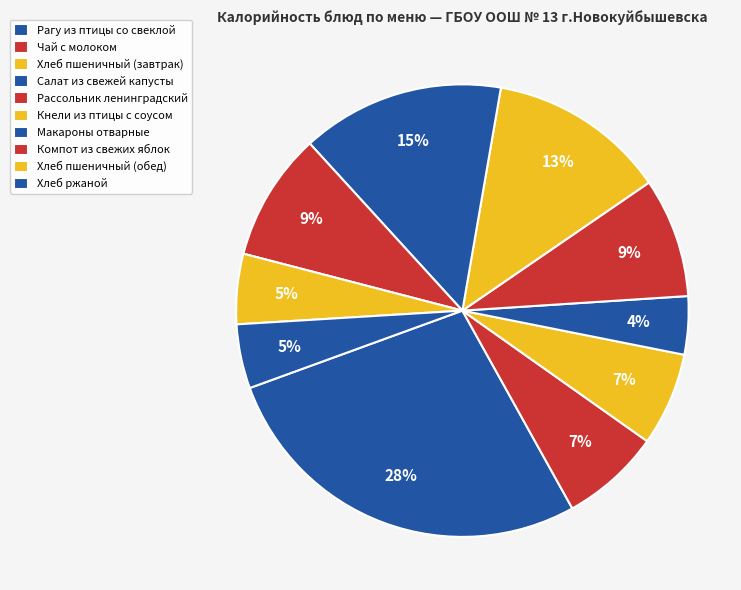

Rank the categories by value from highest to lowest.

Рагу из птицы со свеклой отварной, Макароны отварные, Кнели из птицы с соусом, Компот из свежих яблок, Рассольник ленинградский со сметаной, Чай с молоком, Хлеб пшеничный (завтрак), Хлеб пшеничный (обед), Хлеб ржаной, Салат из свежей капусты